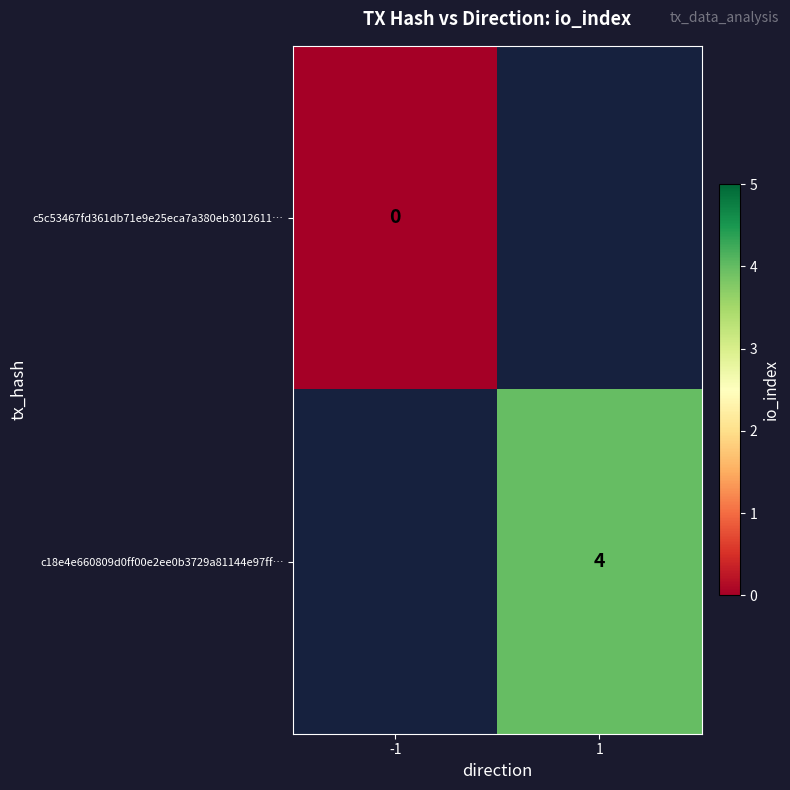

The value of c18e4e660809d0ff00e2ee0b3729a81144e97ff… at 1 is 7. True or false?

False